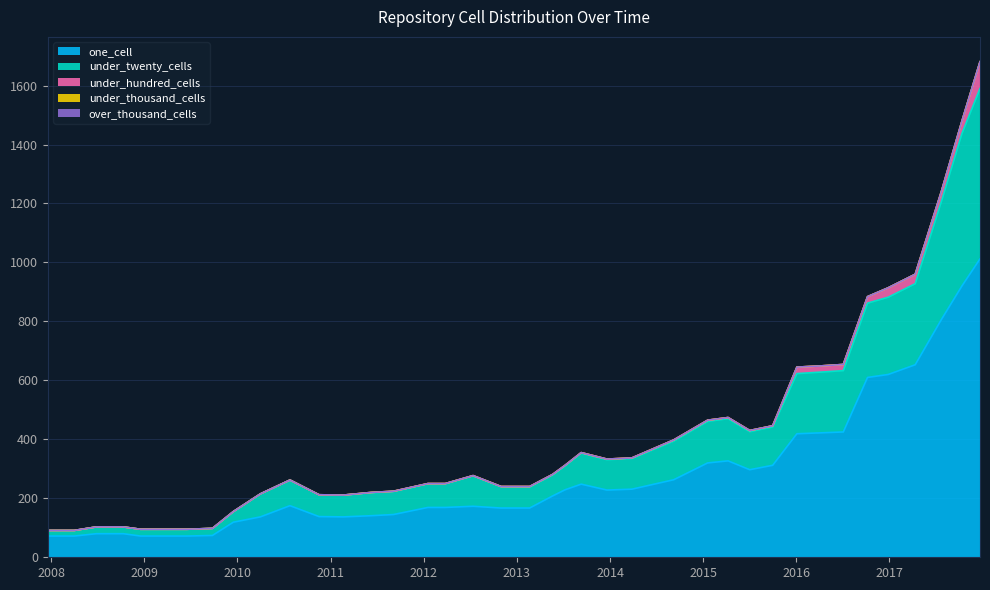

Reading right to left, transcribe all the data shown in this chart.

one_cell: 2016-12-27=620	2015-10-01=312	2012-12-11=167	2010-11-17=138	2011-09-05=145	2009-12-16=119	2007-12-19=72	2017-04-12=653	2009-09-25=74	2017-07-24=807	2017-10-12=920	2010-04-01=137	2008-04-01=72	2012-01-18=169	2011-06-10=141	2016-04-05=422	2016-01-04=419	2016-07-04=425	2010-07-26=175	2016-10-07=610	2014-09-08=263	2012-07-13=173	2009-04-06=72	2013-09-10=248	2008-10-10=80	2015-04-09=327	2014-03-28=231	2017-12-22=1012	2013-12-20=228	2008-06-27=80	2011-02-21=137	2008-12-17=72	2015-01-19=320	2013-07-09=229	2015-07-03=297	2012-03-26=169	2013-05-21=208	2012-10-31=167	2013-02-20=167	2009-06-17=72
under_twenty_cells: 2016-12-27=262	2015-10-01=130	2012-12-11=71	2010-11-17=74	2011-09-05=78	2009-12-16=36	2007-12-19=19	2017-04-12=275	2009-09-25=24	2017-07-24=401	2017-10-12=517	2010-04-01=78	2008-04-01=19	2012-01-18=80	2011-06-10=78	2016-04-05=206	2016-01-04=204	2016-07-04=208	2010-07-26=87	2016-10-07=252	2014-09-08=131	2012-07-13=103	2009-04-06=23	2013-09-10=105	2008-10-10=23	2015-04-09=143	2014-03-28=104	2017-12-22=578	2013-12-20=103	2008-06-27=23	2011-02-21=74	2008-12-17=23	2015-01-19=141	2013-07-09=81	2015-07-03=129	2012-03-26=80	2013-05-21=71	2012-10-31=72	2013-02-20=71	2009-06-17=23
under_hundred_cells: 2016-12-27=32	2015-10-01=4	2012-12-11=2	2010-11-17=0	2011-09-05=1	2009-12-16=0	2007-12-19=0	2017-04-12=32	2009-09-25=0	2017-07-24=34	2017-10-12=42	2010-04-01=0	2008-04-01=0	2012-01-18=1	2011-06-10=1	2016-04-05=21	2016-01-04=22	2016-07-04=21	2010-07-26=0	2016-10-07=22	2014-09-08=4	2012-07-13=1	2009-04-06=0	2013-09-10=2	2008-10-10=0	2015-04-09=4	2014-03-28=2	2017-12-22=90	2013-12-20=2	2008-06-27=0	2011-02-21=0	2008-12-17=0	2015-01-19=4	2013-07-09=2	2015-07-03=4	2012-03-26=1	2013-05-21=2	2012-10-31=1	2013-02-20=2	2009-06-17=0
under_thousand_cells: 2016-12-27=0	2015-10-01=0	2012-12-11=0	2010-11-17=0	2011-09-05=0	2009-12-16=0	2007-12-19=0	2017-04-12=0	2009-09-25=0	2017-07-24=0	2017-10-12=0	2010-04-01=0	2008-04-01=0	2012-01-18=0	2011-06-10=0	2016-04-05=0	2016-01-04=0	2016-07-04=0	2010-07-26=0	2016-10-07=0	2014-09-08=0	2012-07-13=0	2009-04-06=0	2013-09-10=0	2008-10-10=0	2015-04-09=0	2014-03-28=0	2017-12-22=1	2013-12-20=0	2008-06-27=0	2011-02-21=0	2008-12-17=0	2015-01-19=0	2013-07-09=0	2015-07-03=0	2012-03-26=0	2013-05-21=0	2012-10-31=0	2013-02-20=0	2009-06-17=0
over_thousand_cells: 2016-12-27=0	2015-10-01=0	2012-12-11=0	2010-11-17=0	2011-09-05=0	2009-12-16=0	2007-12-19=0	2017-04-12=0	2009-09-25=0	2017-07-24=0	2017-10-12=0	2010-04-01=0	2008-04-01=0	2012-01-18=0	2011-06-10=0	2016-04-05=0	2016-01-04=0	2016-07-04=0	2010-07-26=0	2016-10-07=0	2014-09-08=0	2012-07-13=0	2009-04-06=0	2013-09-10=0	2008-10-10=0	2015-04-09=0	2014-03-28=0	2017-12-22=0	2013-12-20=0	2008-06-27=0	2011-02-21=0	2008-12-17=0	2015-01-19=0	2013-07-09=0	2015-07-03=0	2012-03-26=0	2013-05-21=0	2012-10-31=0	2013-02-20=0	2009-06-17=0